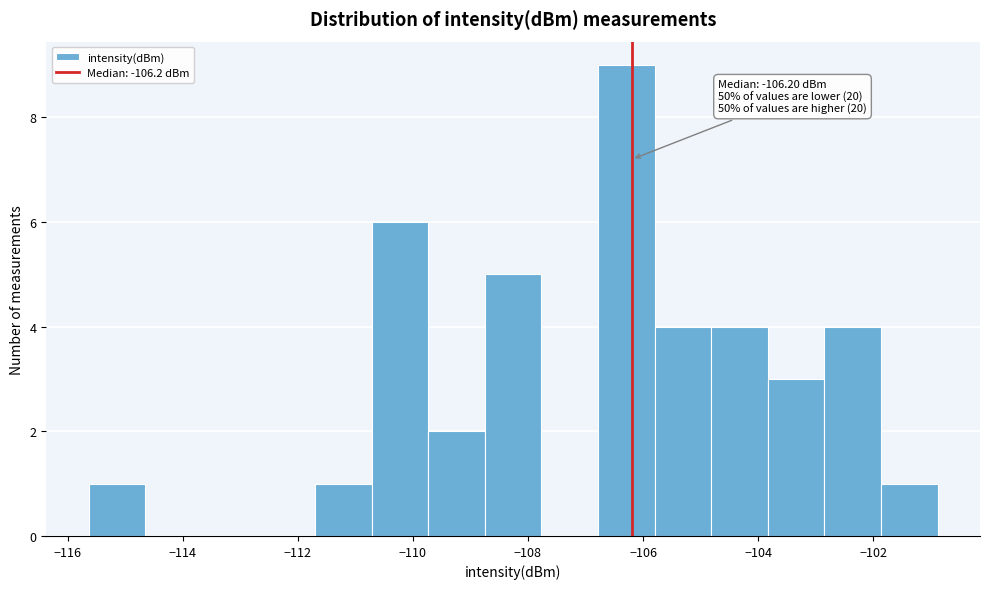

Which range on the x-axis has the tallest bar?

-106.8 to -105.8